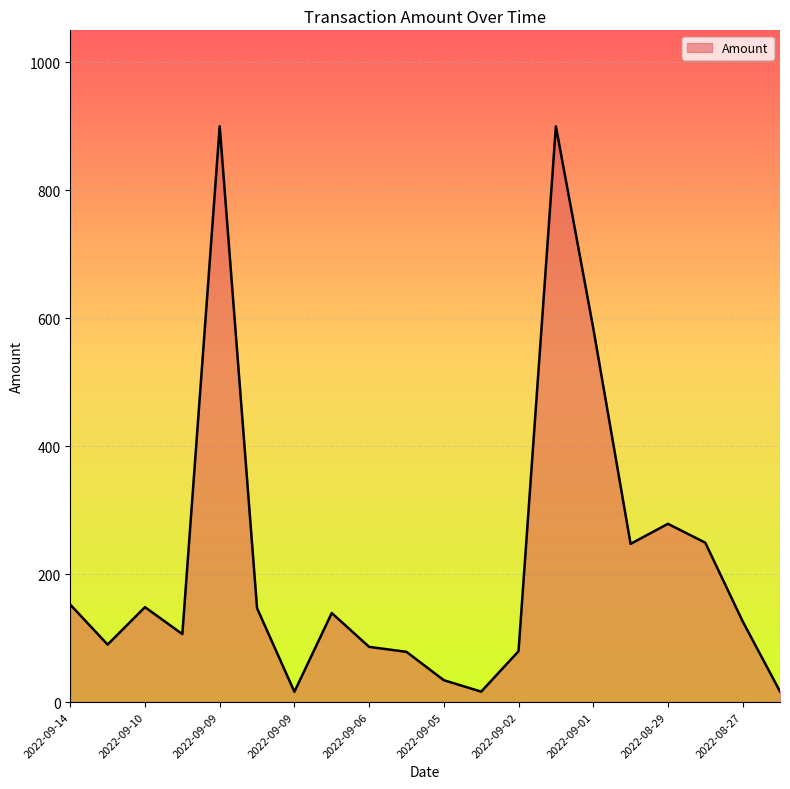

How many lines are shown in the chart?

1